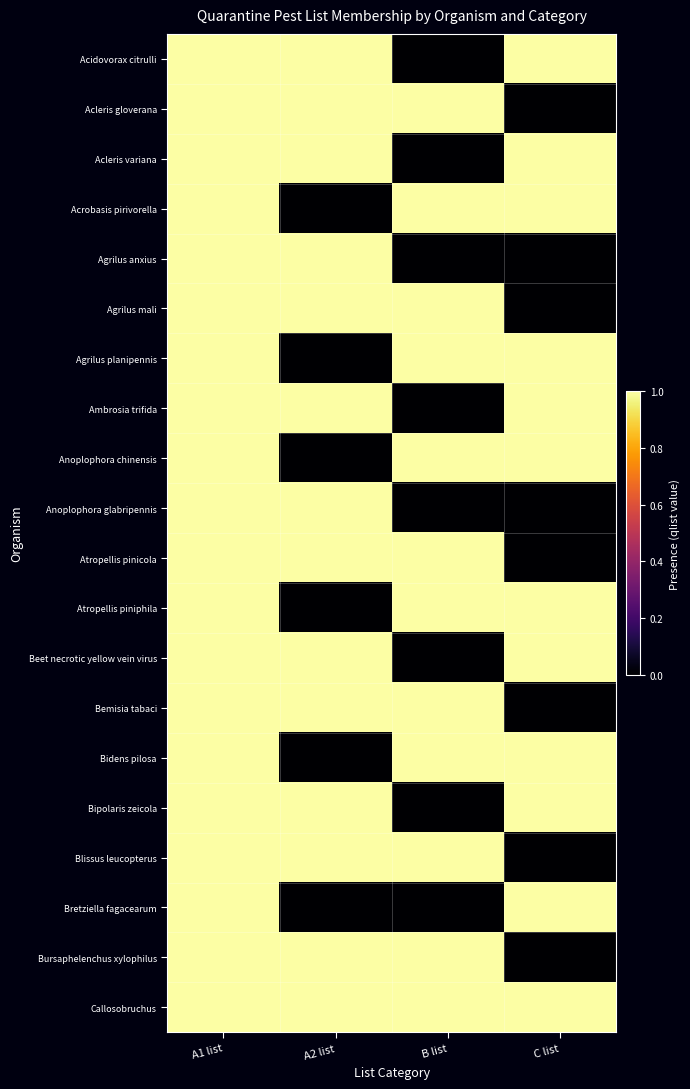

At which category does the chart reach its minimum across all series?

B list